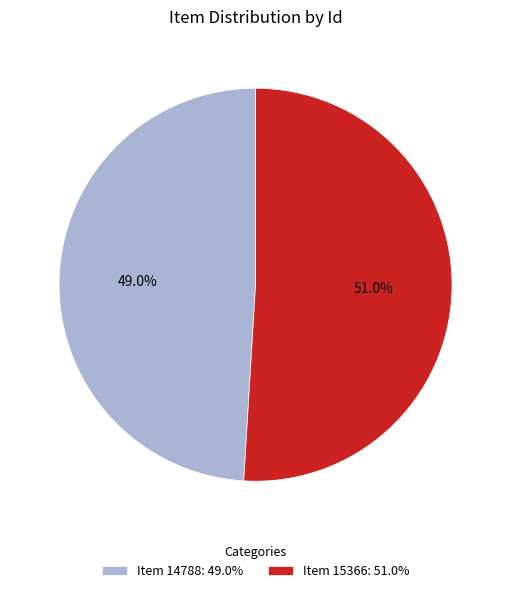

Approximately how many times larger is the value at Item 14788 compared to Item 15366?

1.0